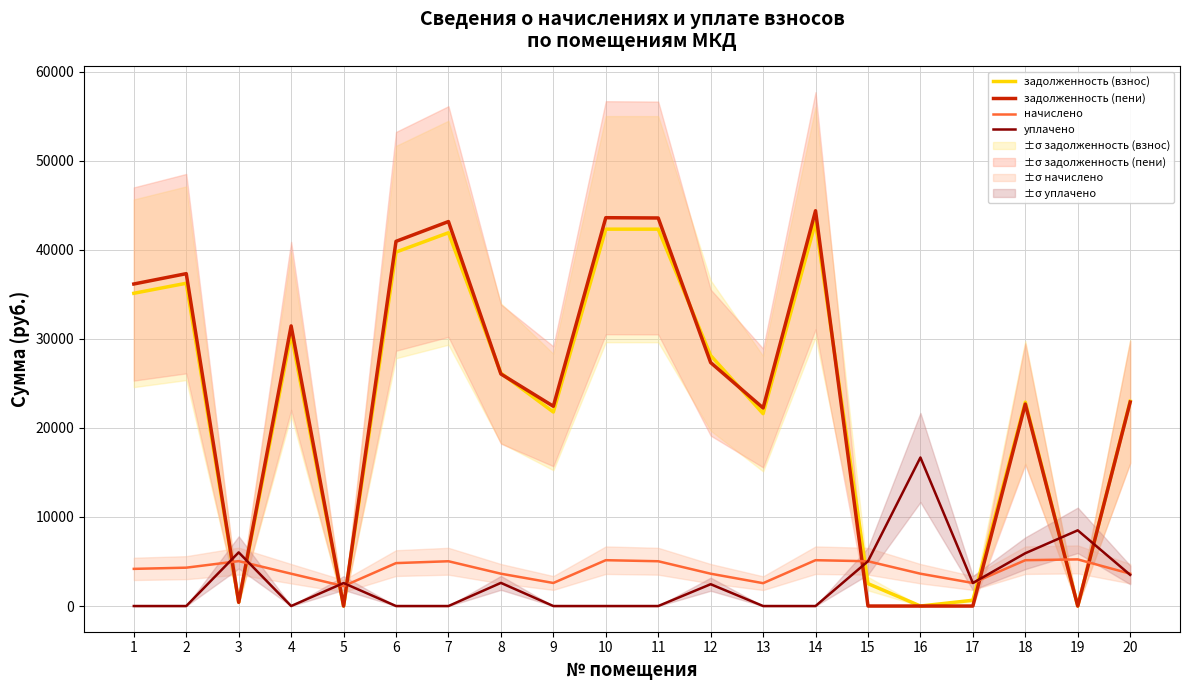

Is this an area chart (filled region under the line)?

No